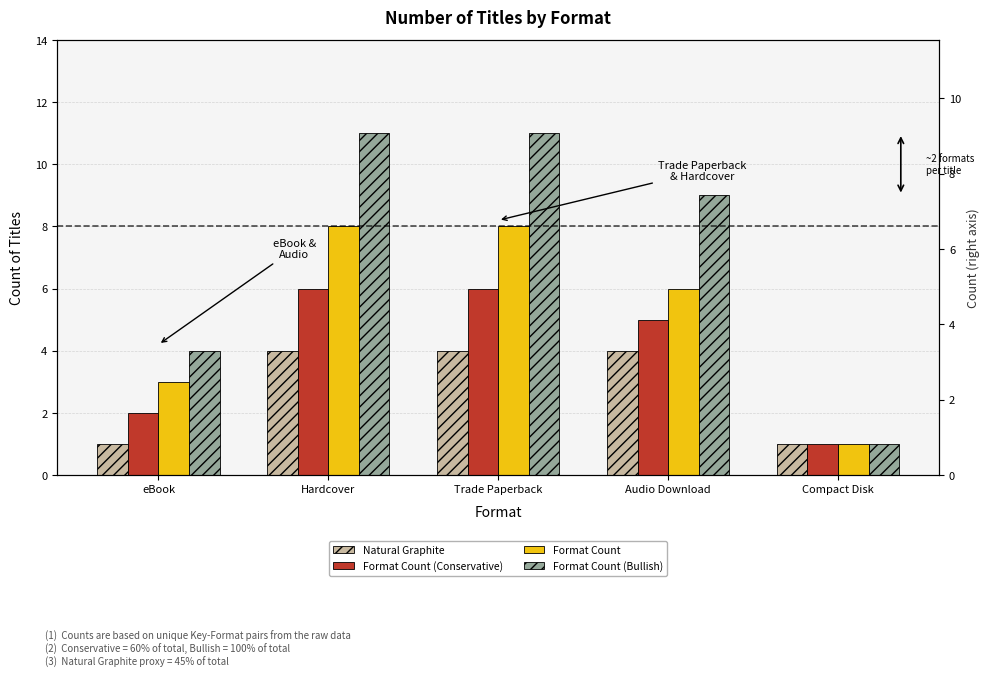

Which category has the lowest value in the Format Count (Bullish) series?

Compact Disk